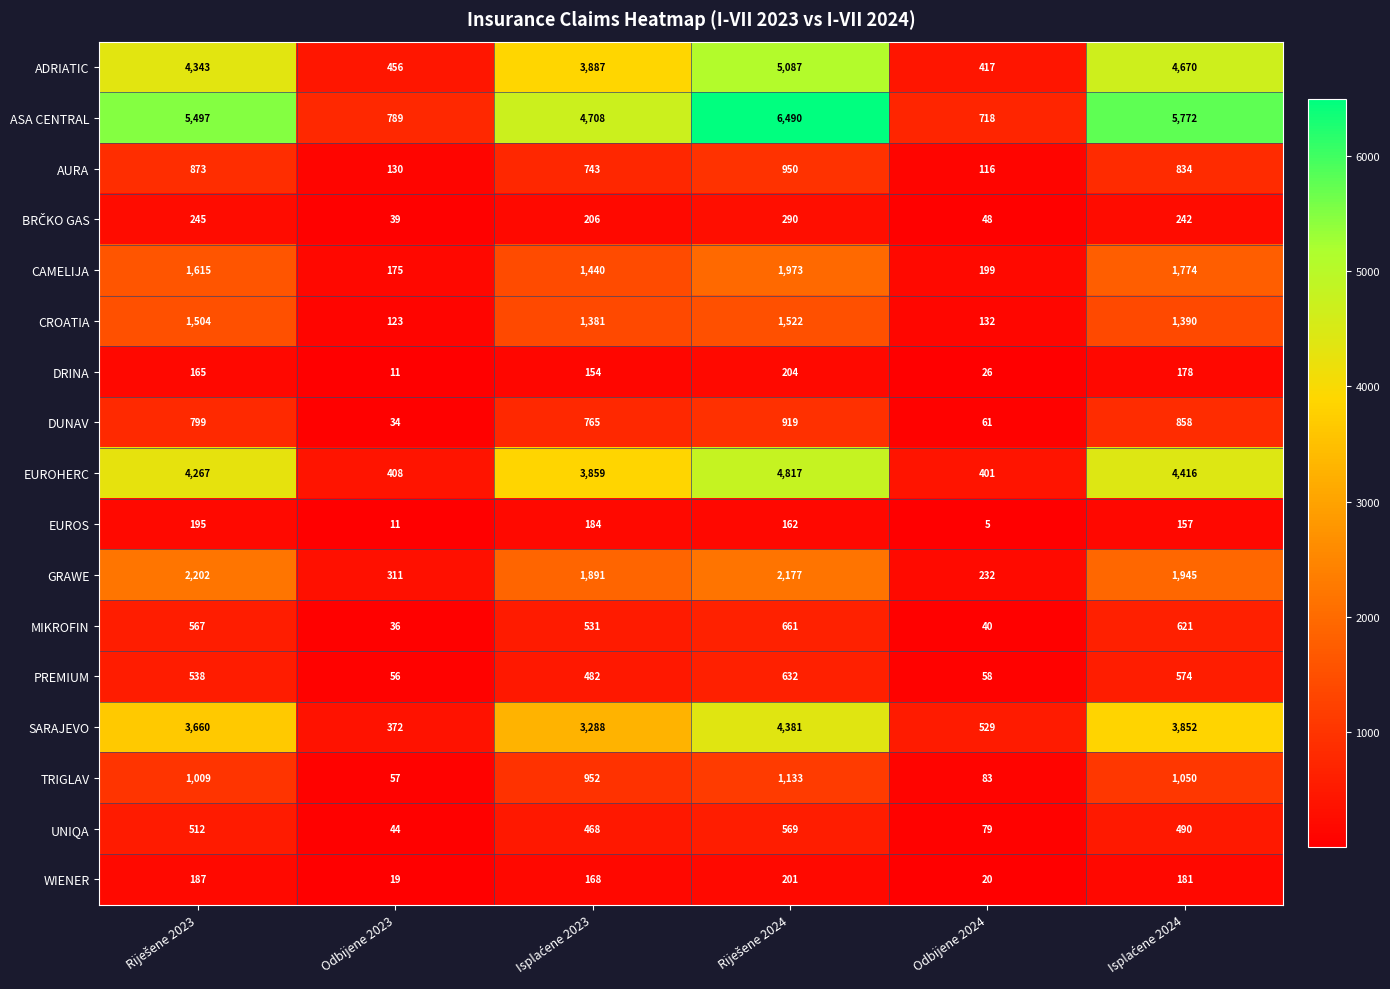

The value of ASA CENTRAL at Odbijene 2024 is 1233. True or false?

False